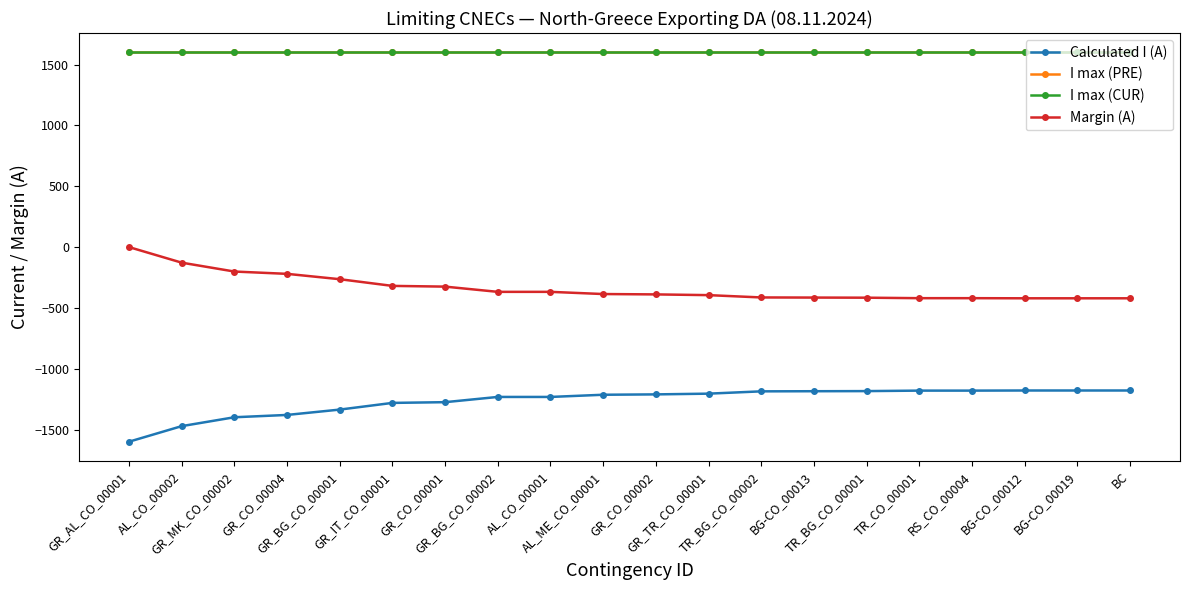

Does the chart have visible grid lines?

No